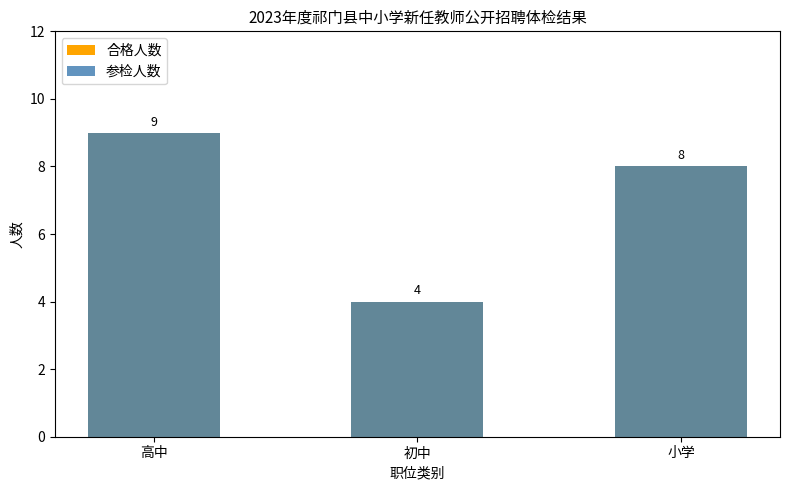

Is the value of 合格人数 at 初中 greater than the value of 参检人数 at 初中?

No